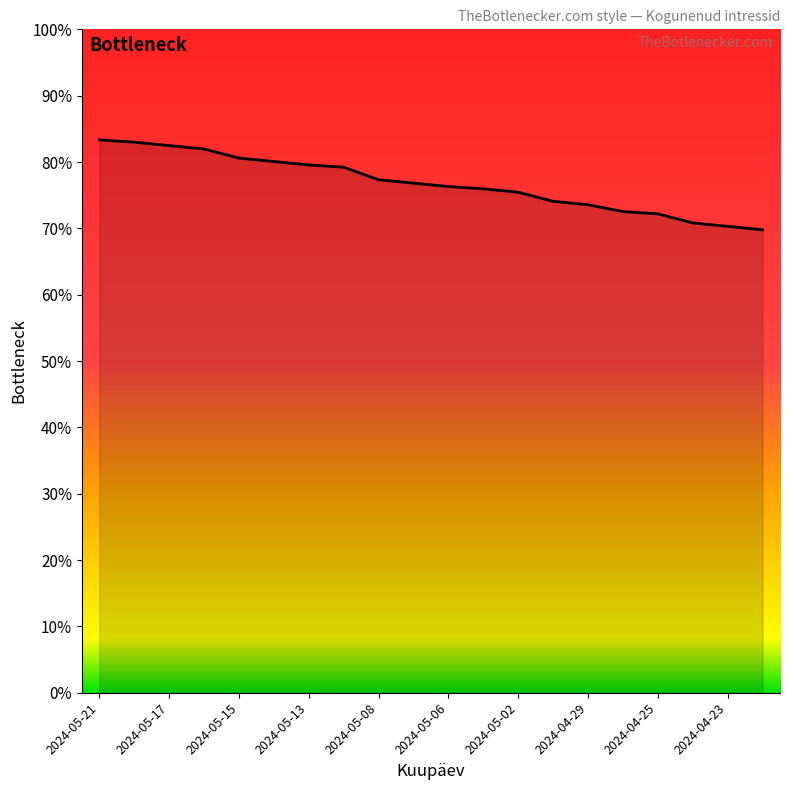

Reading right to left, transcribe all the data shown in this chart.

0.7	0.7	0.7	0.7	0.7	0.7	0.7	0.8	0.8	0.8	0.8	0.8	0.8	0.8	0.8	0.8	0.8	0.8	0.8	0.8